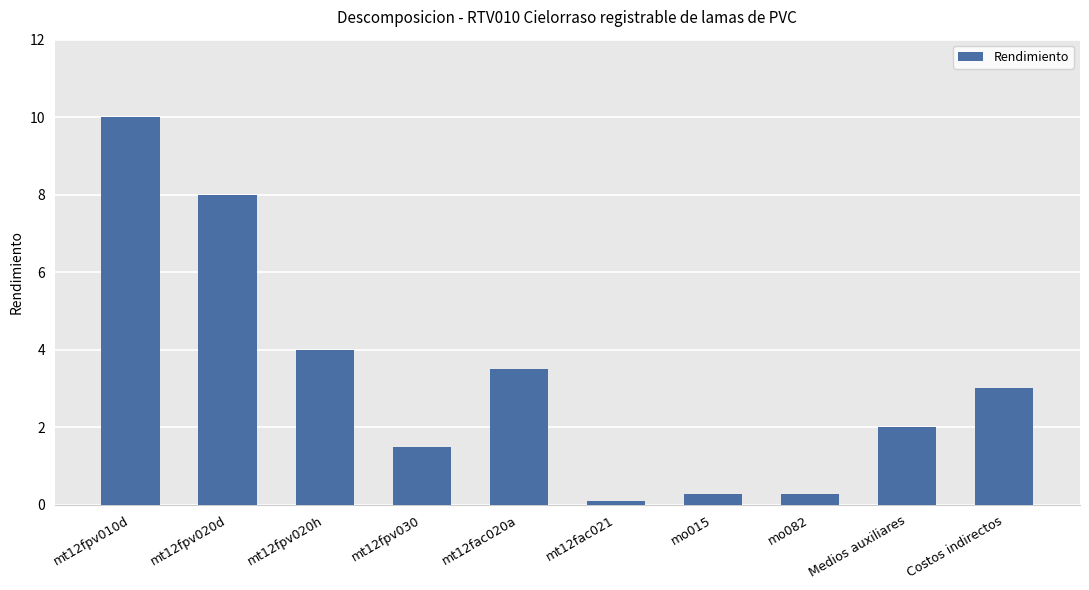

The value at mt12fac020a is 3.5. True or false?

True